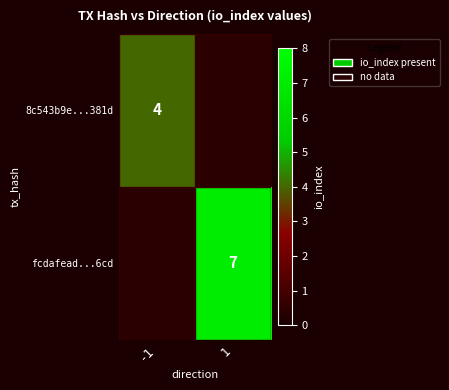

Which label corresponds to the smallest value in the chart?

-1